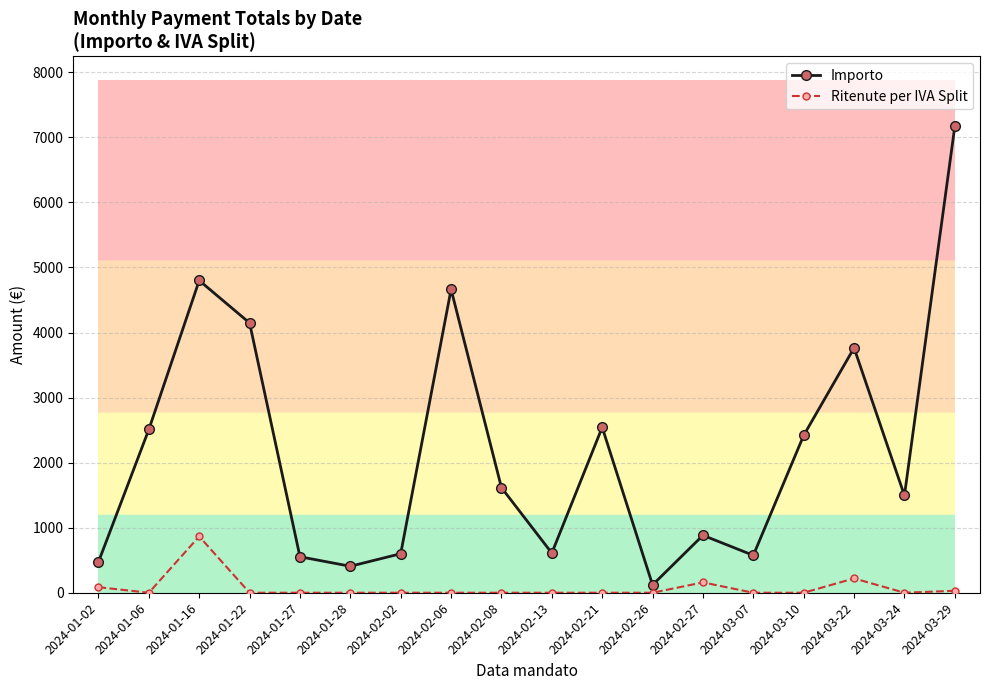

What is the value of the Importo point at the 4th from the left?

4147.2